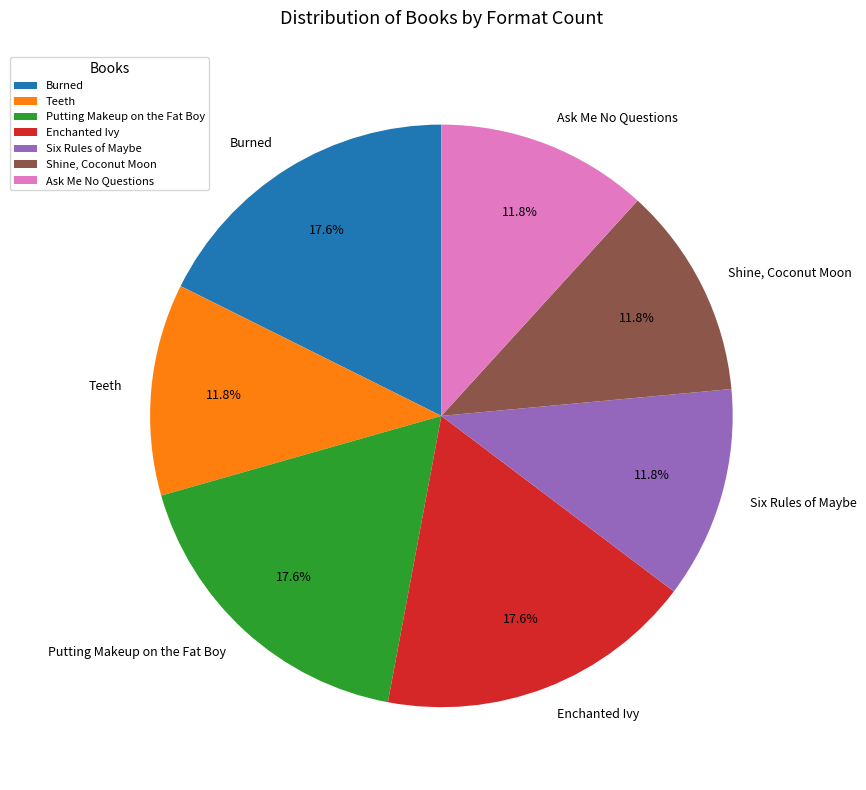

Combined, what portion of the pie is Shine, Coconut Moon and Burned?

29.4%